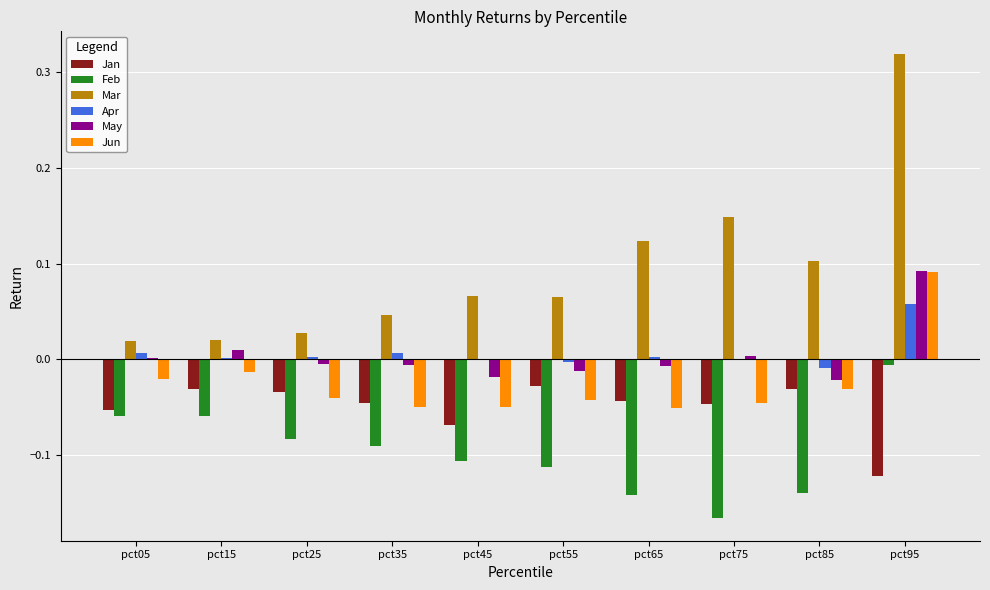

Is the value of Feb at pct35 greater than the value of Jan at pct55?

No